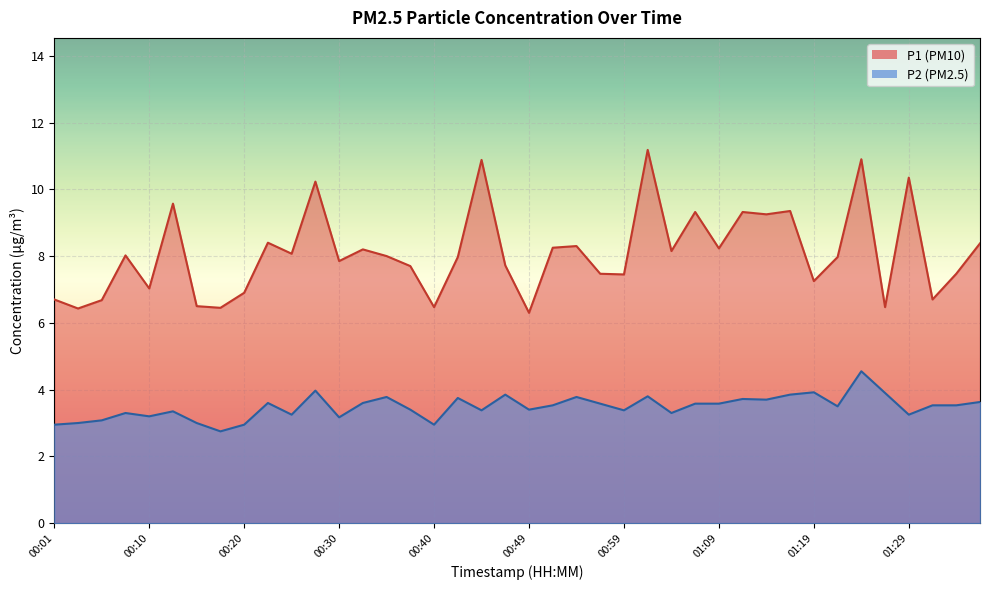

Rank the categories by P1 value from highest to lowest.

01:02, 01:24, 00:45, 01:29, 00:27, 00:13, 01:16, 01:07, 01:11, 01:14, 00:23, 01:36, 00:54, 00:52, 01:09, 00:32, 01:04, 00:25, 00:08, 00:35, 00:42, 01:21, 00:30, 00:47, 00:37, 00:57, 01:34, 00:59, 01:19, 00:10, 00:20, 00:01, 01:31, 00:06, 00:15, 00:40, 01:26, 00:18, 00:03, 00:49